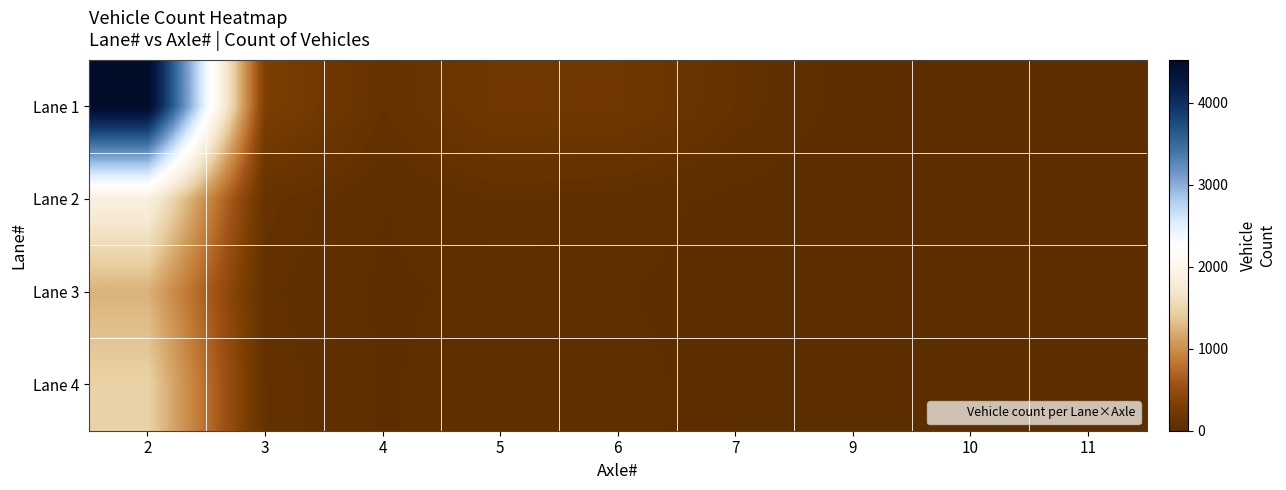

Rank the series at 7 from highest to lowest value.

Lane 1, Lane 2, Lane 4, Lane 3